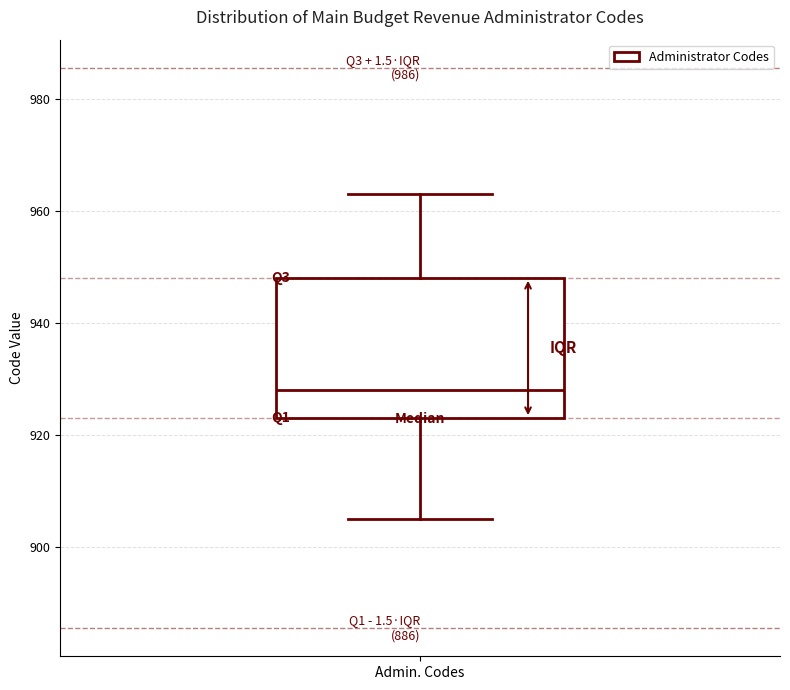

Transcribe this box plot: give where the median line is, the range the box spans, and where the two whiskers end, as read against the y-axis. The values are not printed on the chart, so give them approximately, as read against the axis.

median 928, box 924 to 948, whiskers 906 to 964